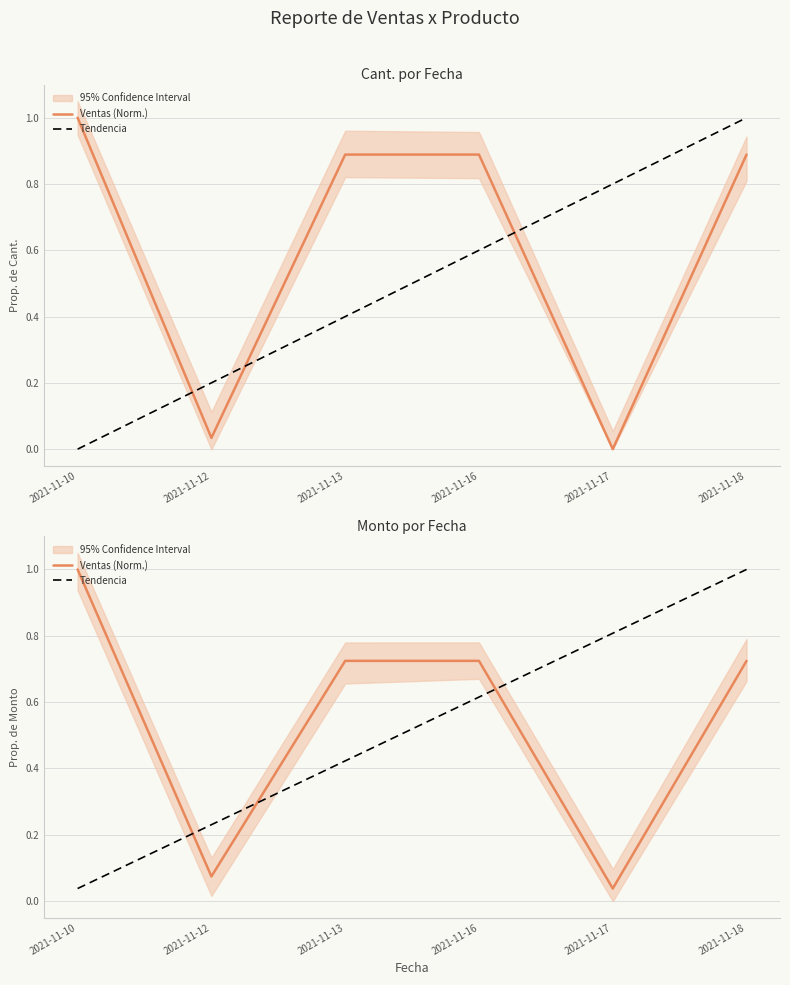

What are all the series names shown in the legend?

Ventas (Norm.), Tendencia